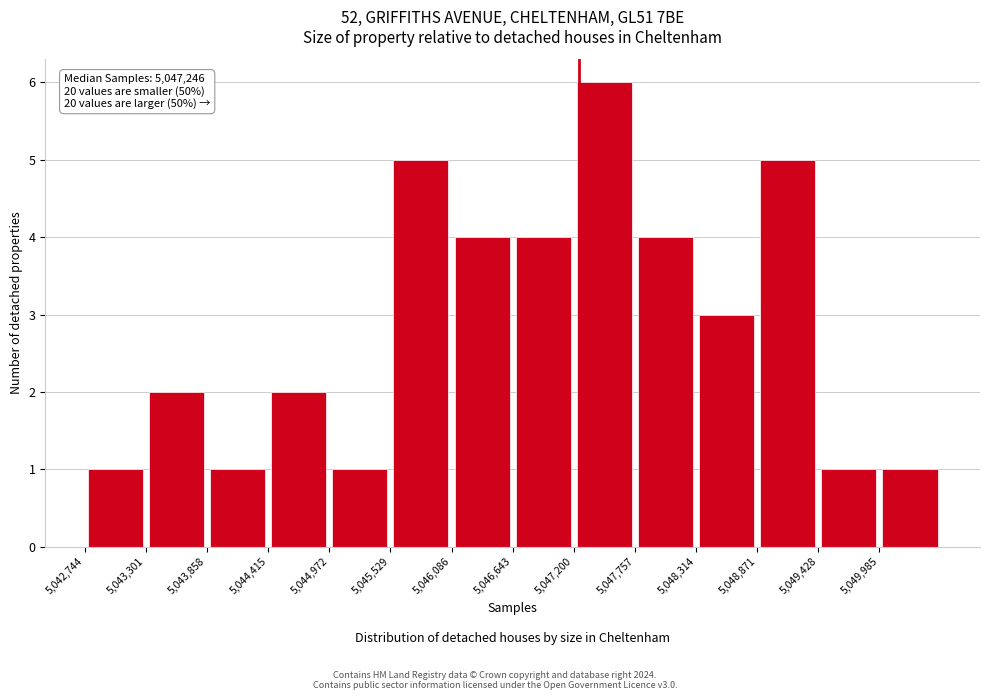

Over which range of the x-axis is the bar tallest?

5047200 to 5047800